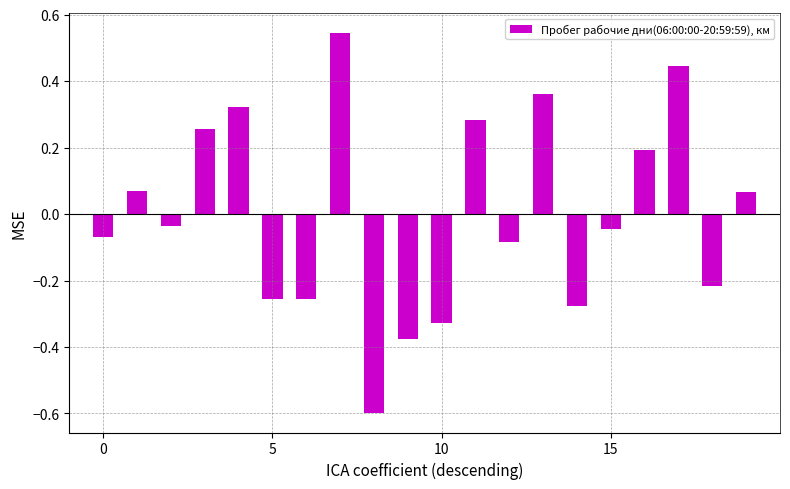

How many values are above zero?

9